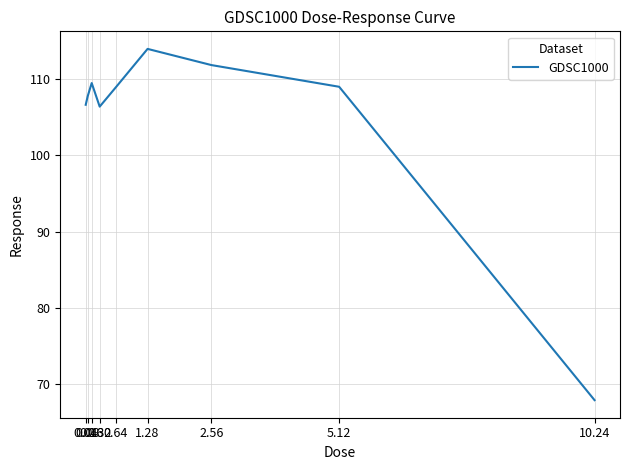

What is the difference between the values at 2.56 and 0.32?

5.4